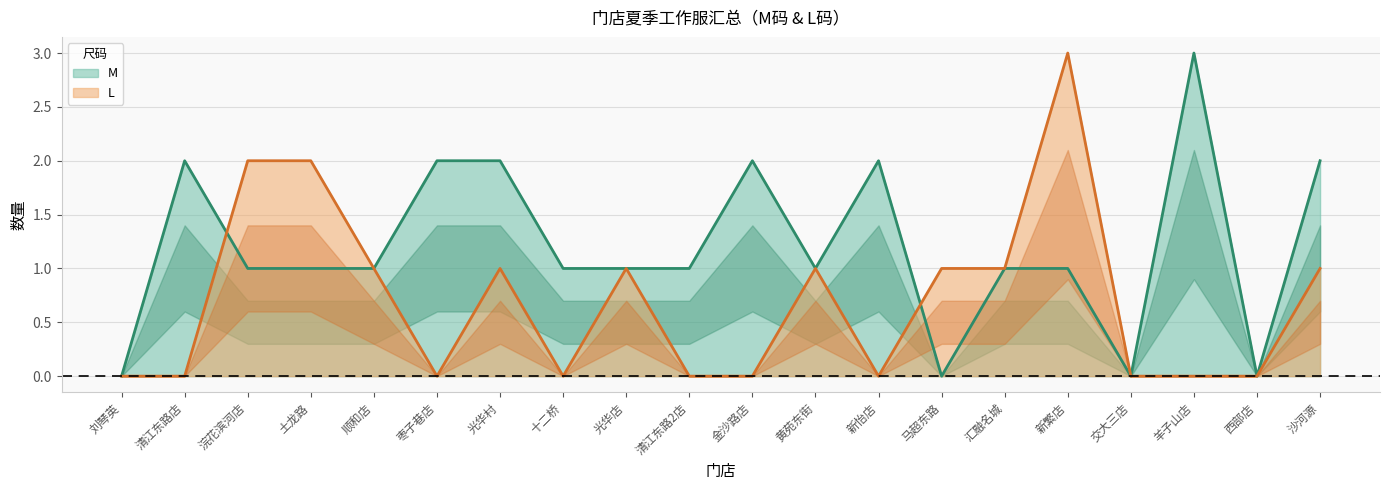

What is the highest value of the L series?

3